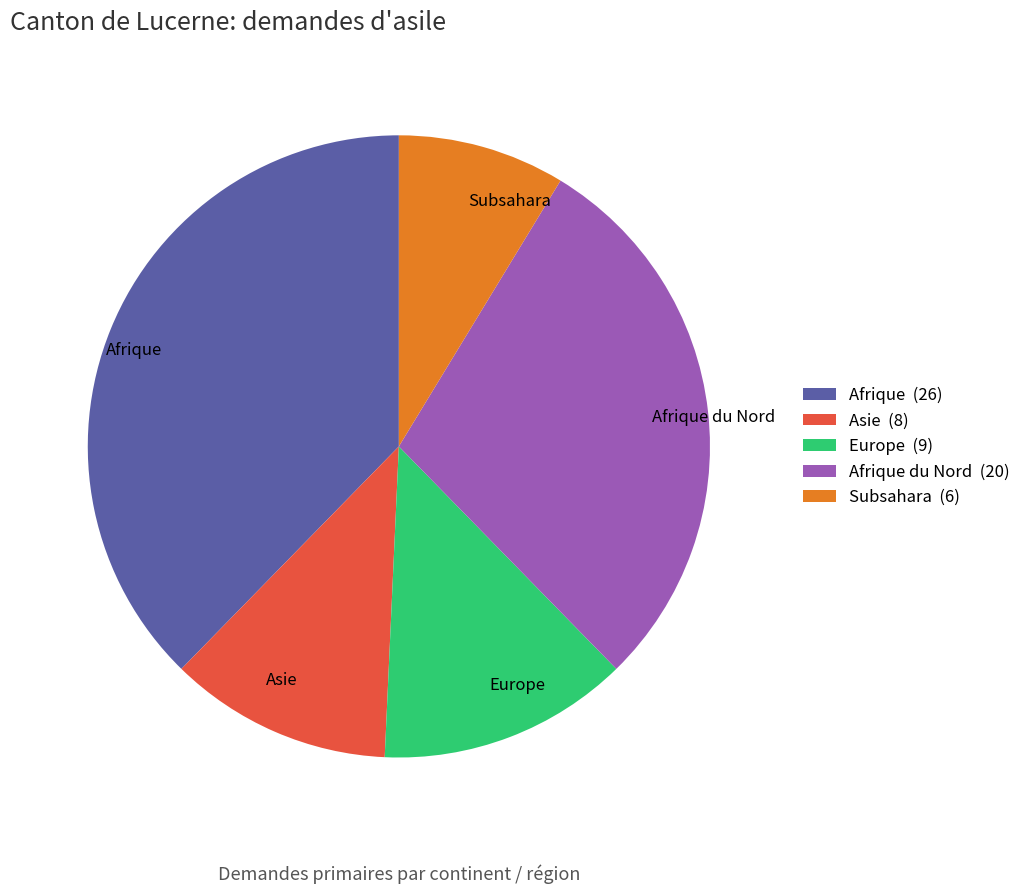

Combined, do Afrique and Afrique du Nord account for over 50%?

Yes